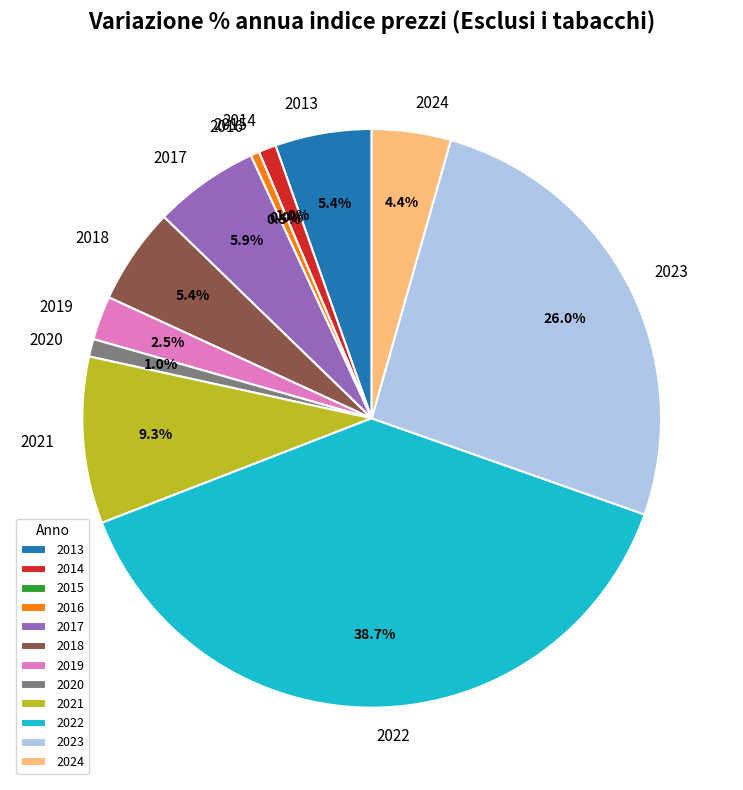

Between 2021 and 2019, which is larger?

2021